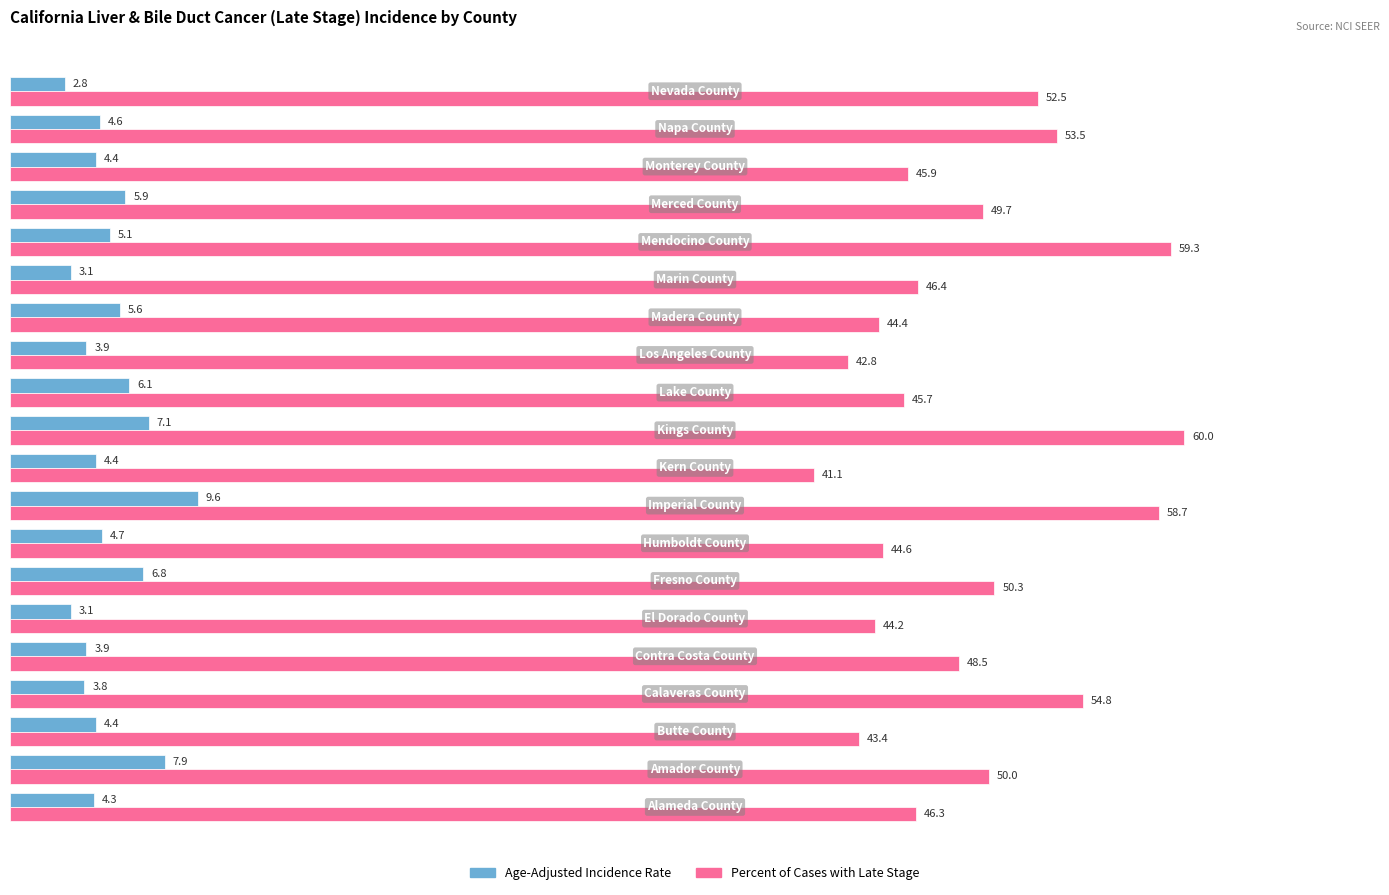

Rank the series by their maximum value, from highest to lowest.

Percent of Cases with Late Stage, Age-Adjusted Incidence Rate